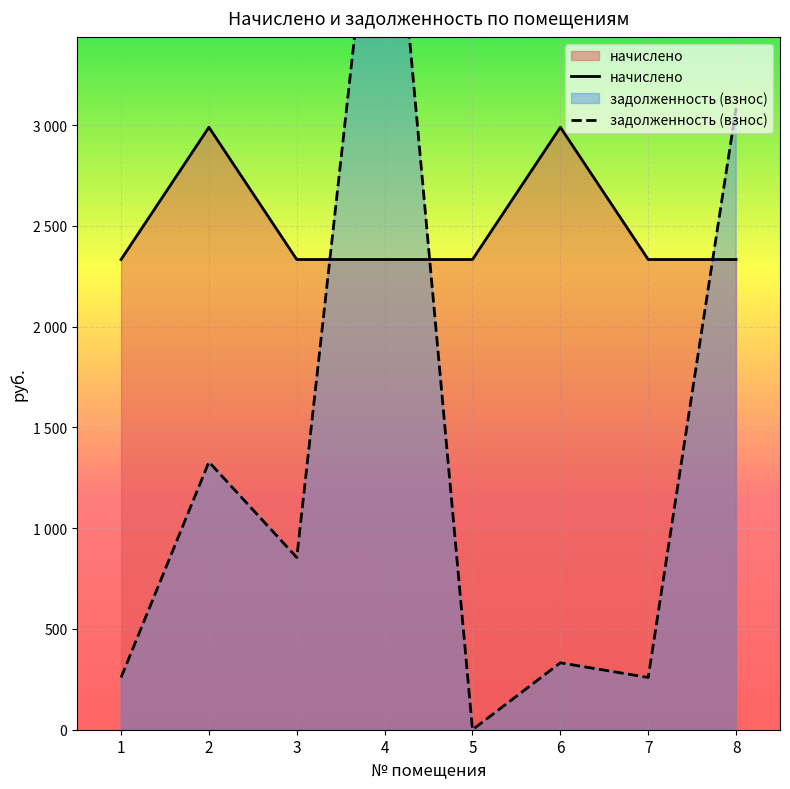

Rank the categories by задолженность (взнос) value from highest to lowest.

4, 8, 2, 3, 6, 1, 7, 5